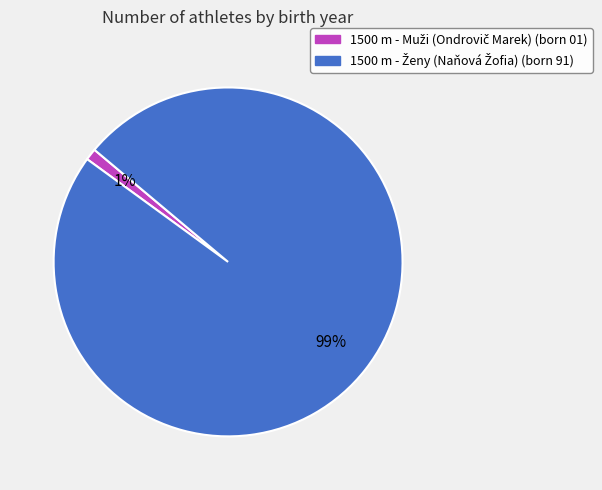

To the nearest percent, what is the difference between the largest and smallest slice percentages?

98%